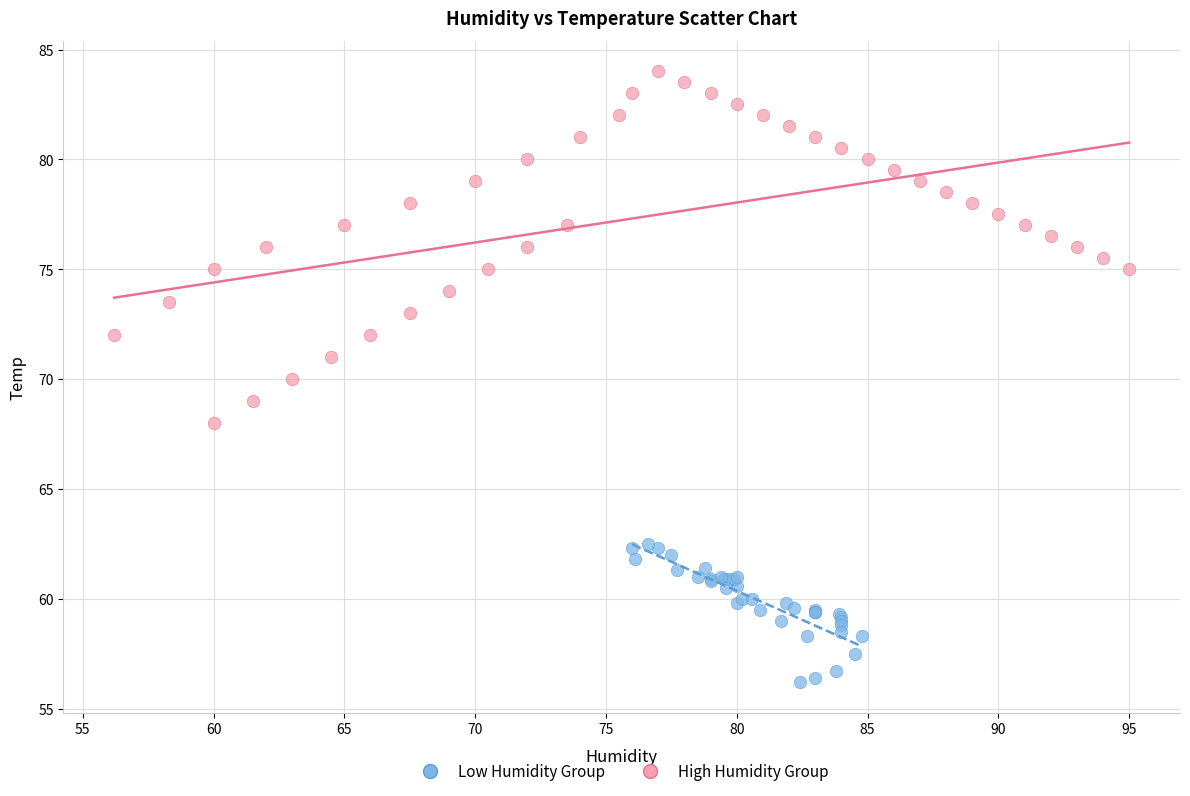

Which series contains the highest Y value?

High Humidity Group